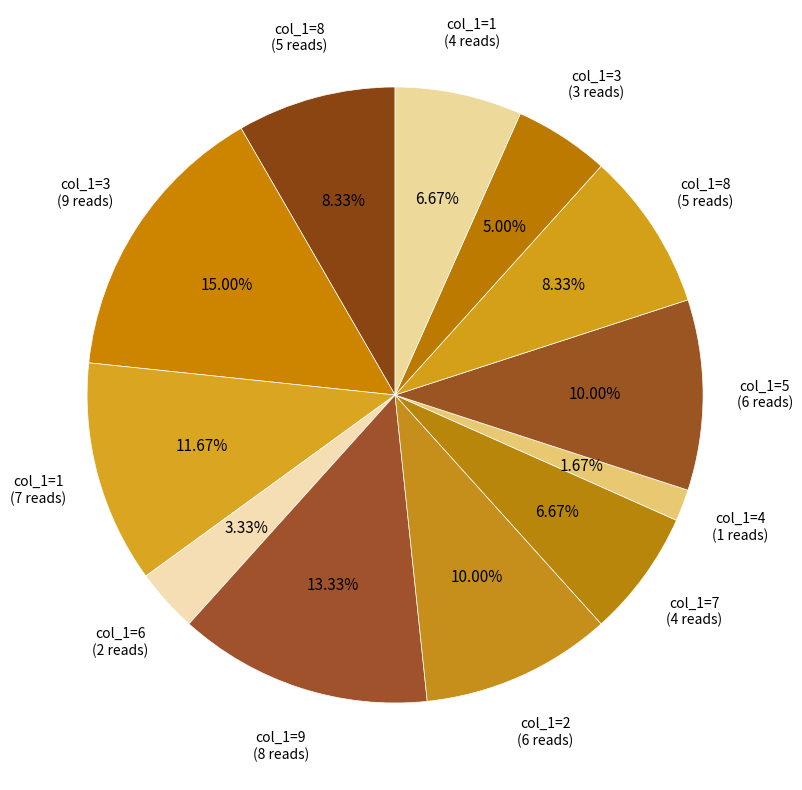

Count the number of slices in the pie.

12